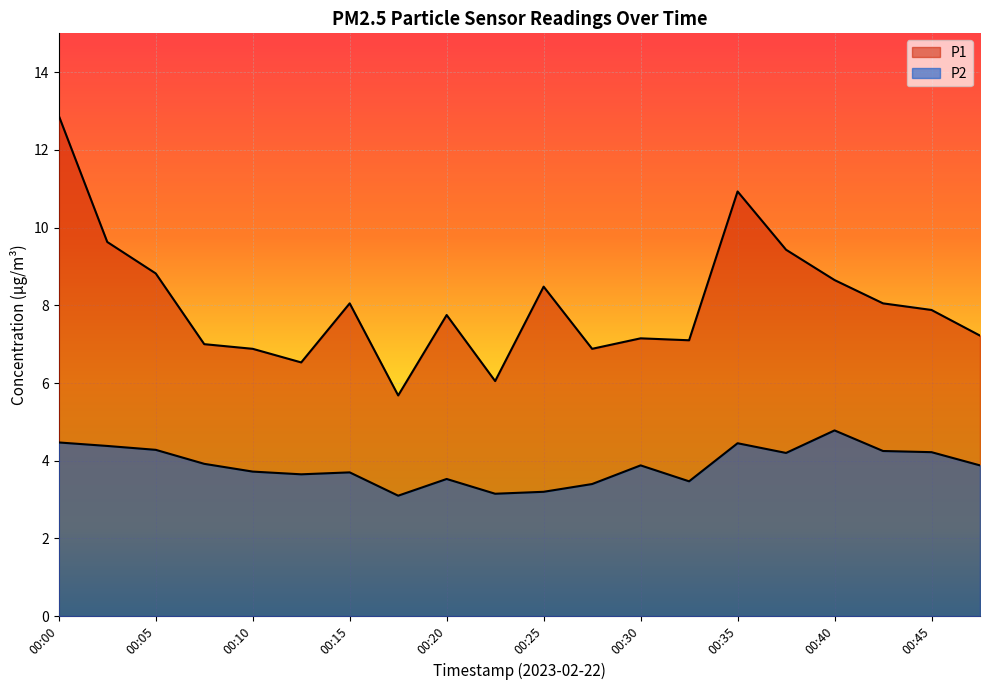

At which label does P2 reach its peak?

00:40